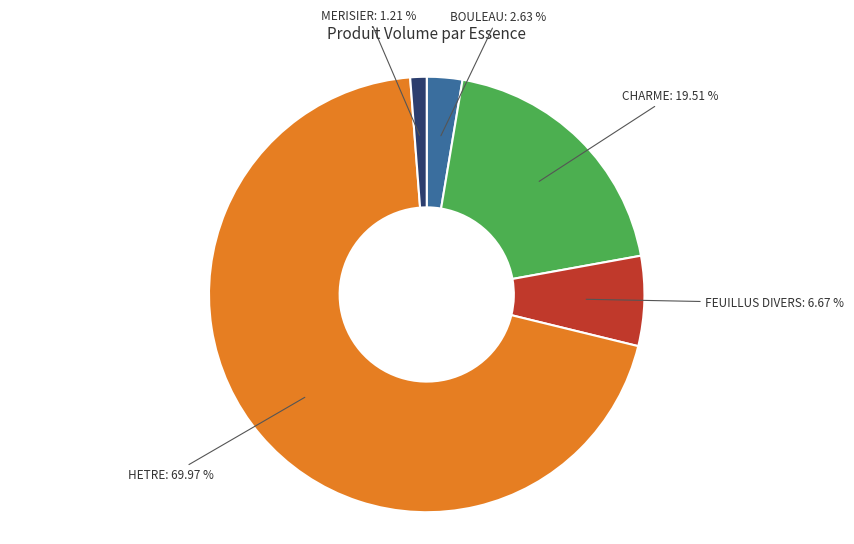

What is the smallest slice in the pie chart?

MERISIER